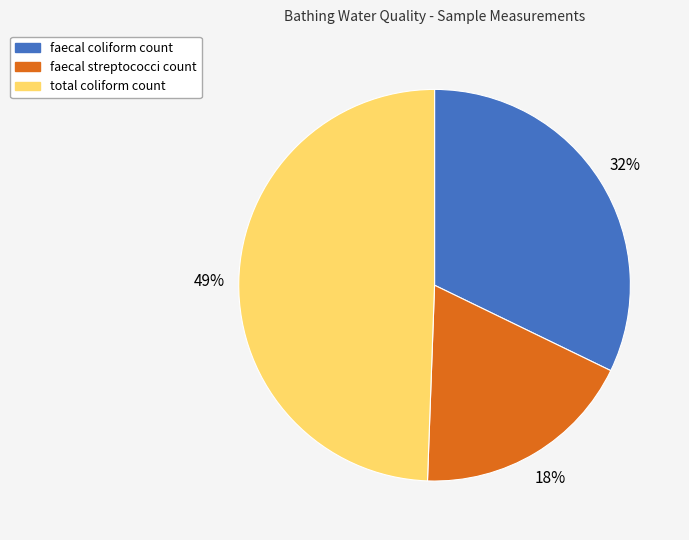

Is the sum of total coliform count and faecal coliform count greater than half?

Yes